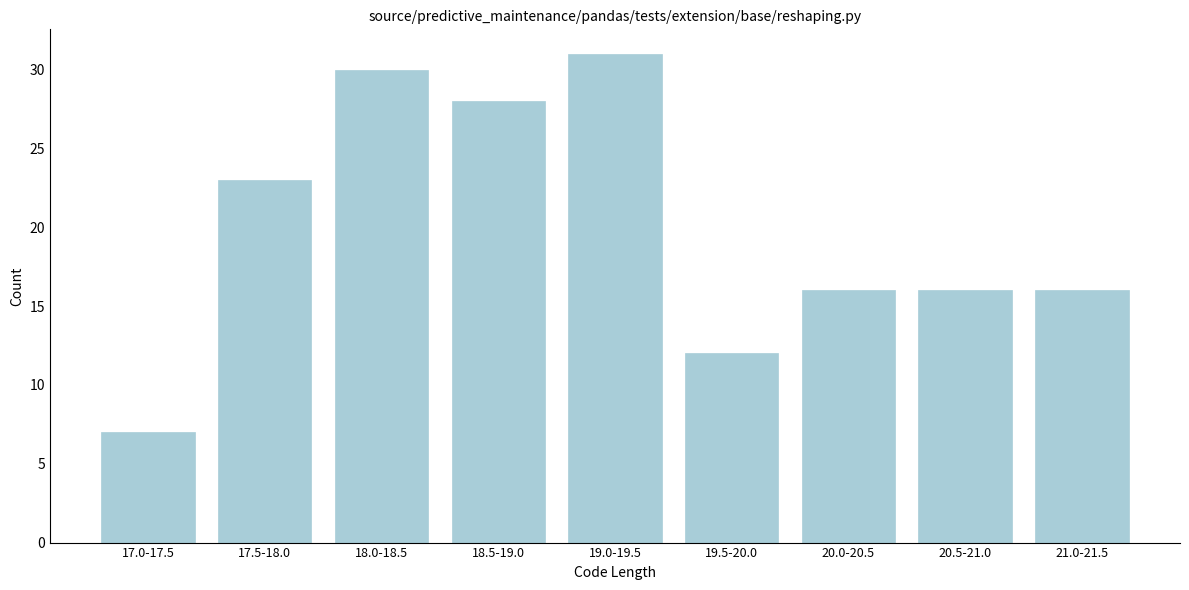

Reading right to left, list all the values displayed in this chart.

21.0-21.5=16	20.5-21.0=16	20.0-20.5=16	19.5-20.0=12	19.0-19.5=31	18.5-19.0=28	18.0-18.5=30	17.5-18.0=23	17.0-17.5=7